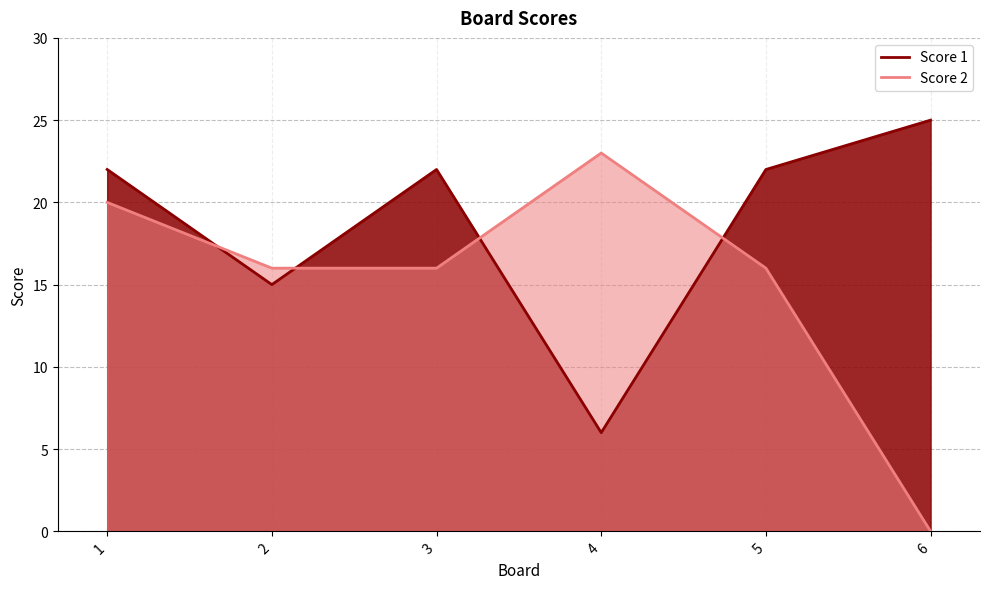

What is the sum of all Score 1 values?

112